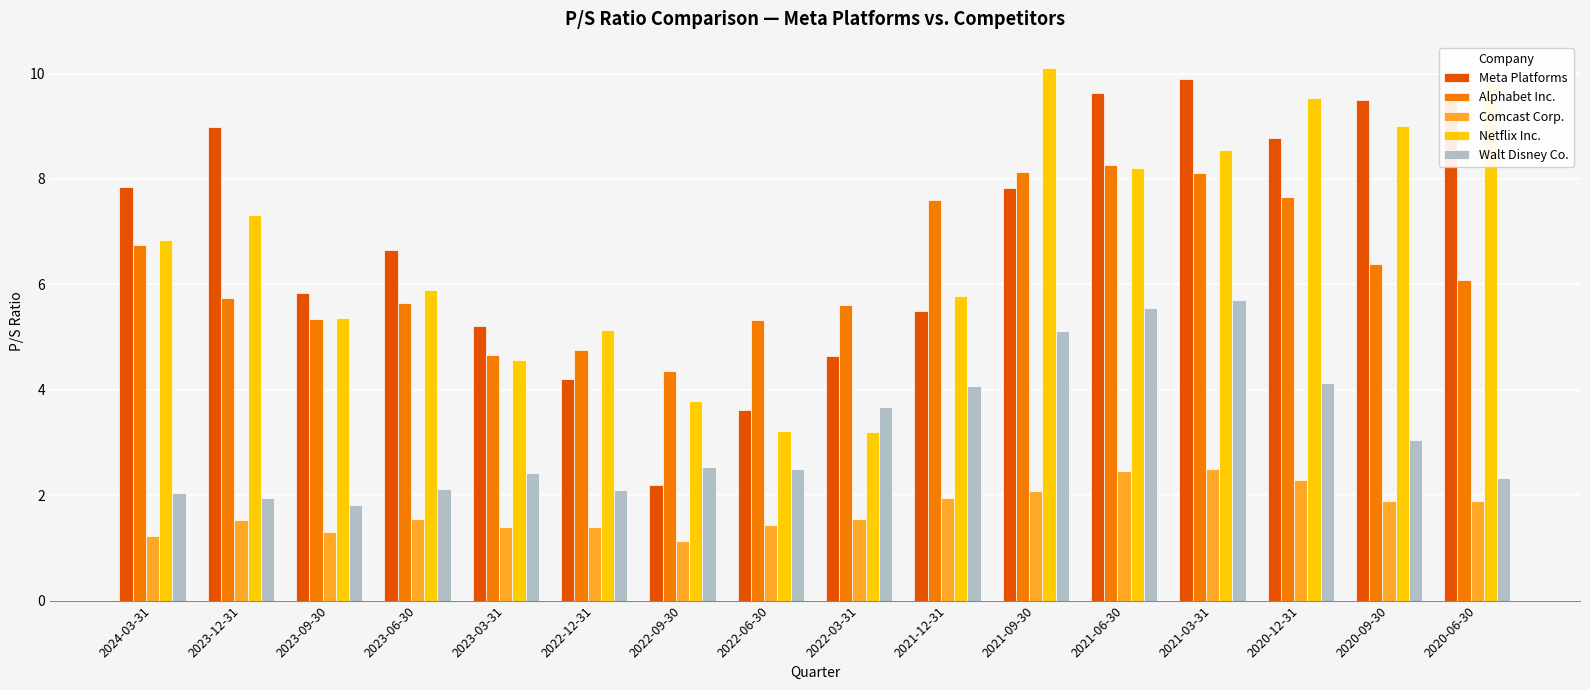

What is the label of the 6th bar from the left?

2022-12-31